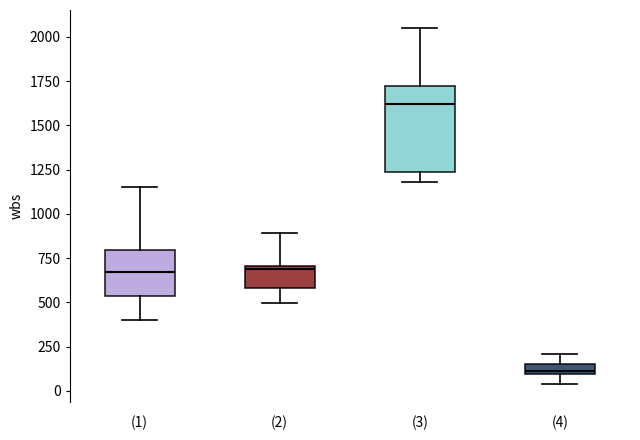

Which box is the tallest, from its lower edge to its upper edge?

(3)